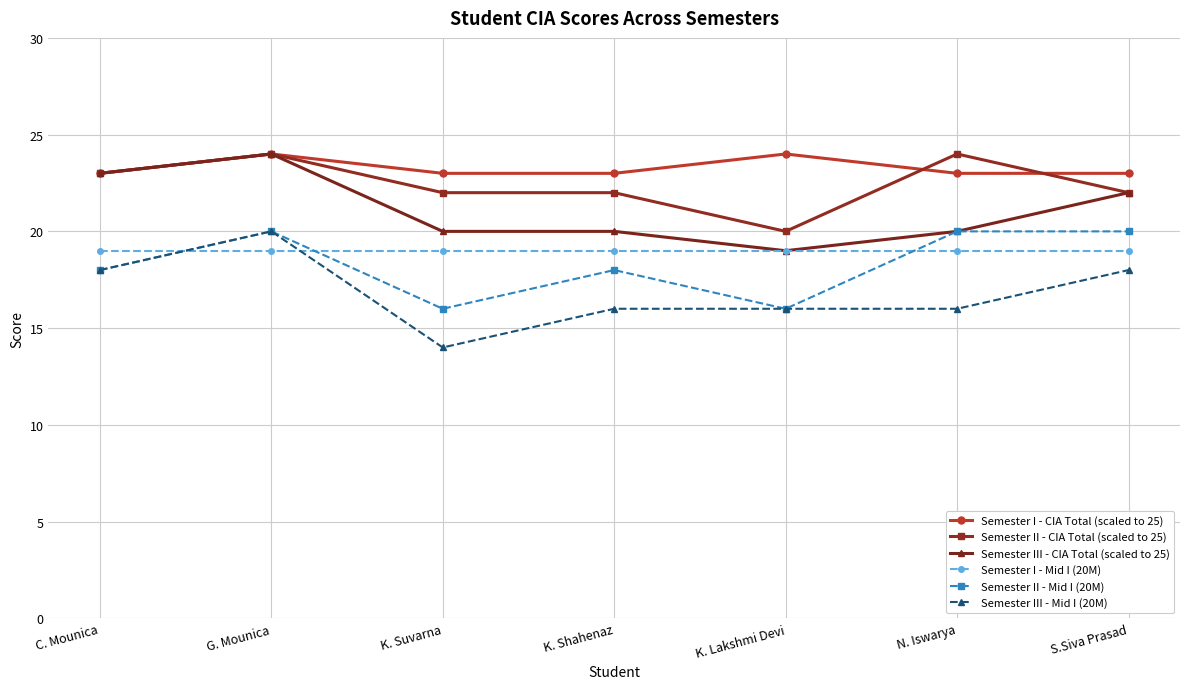

How many data points does each series have?

7